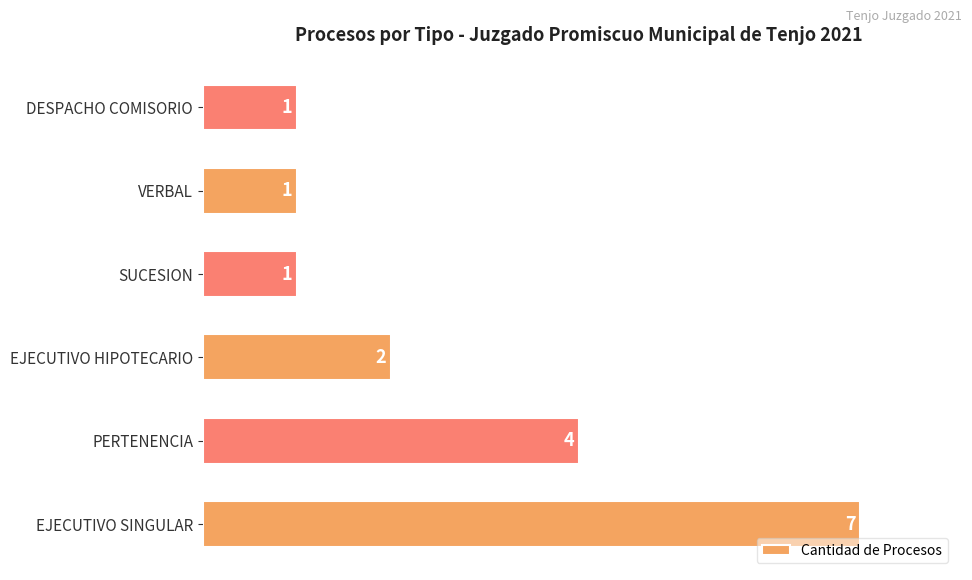

Approximately how many times larger is the value at PERTENENCIA compared to VERBAL?

4.0